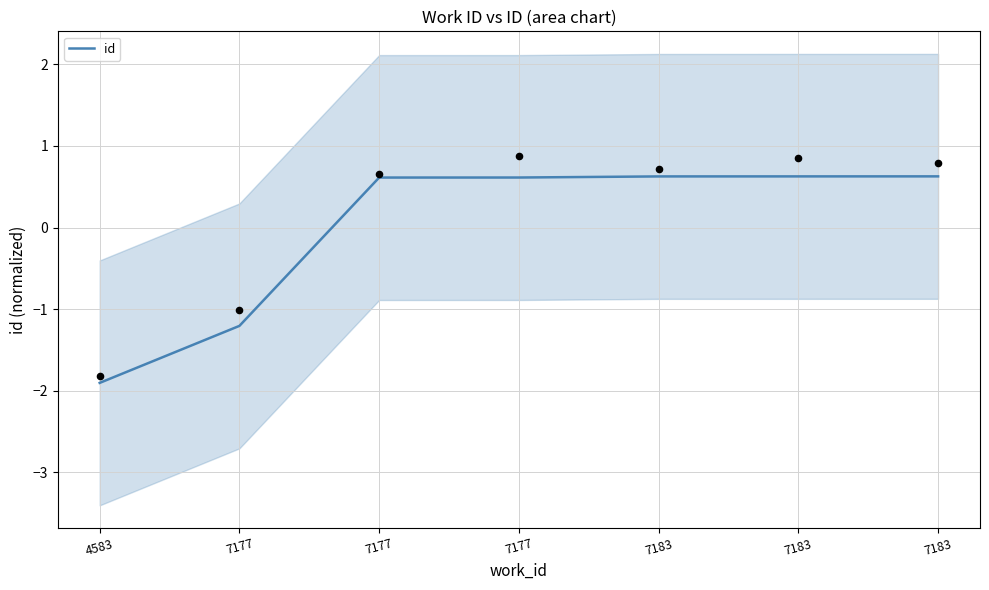

What is the change in value from 4583 to 7183?

+2.5